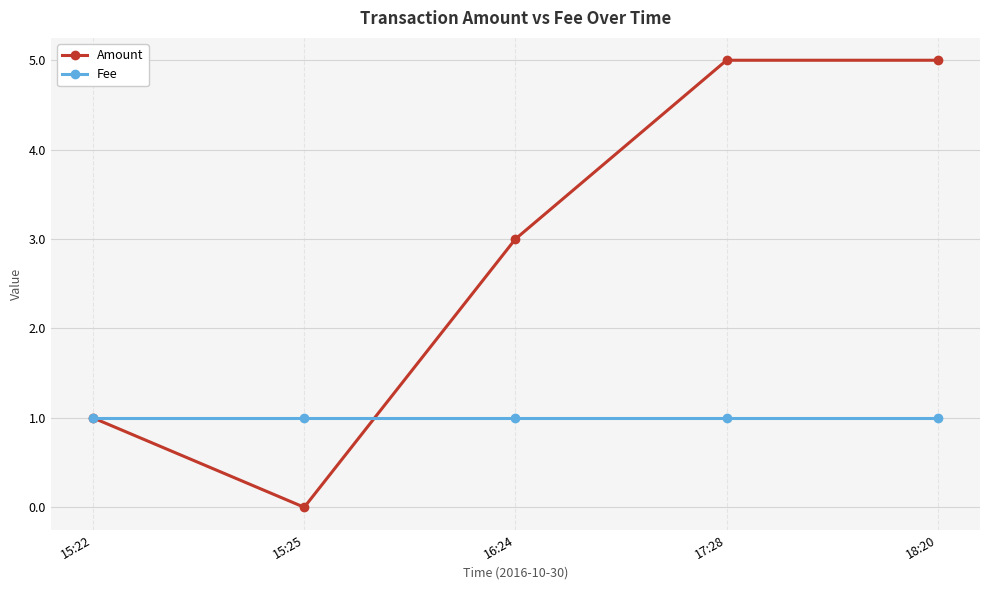

What is the highest value of the Fee series?

1